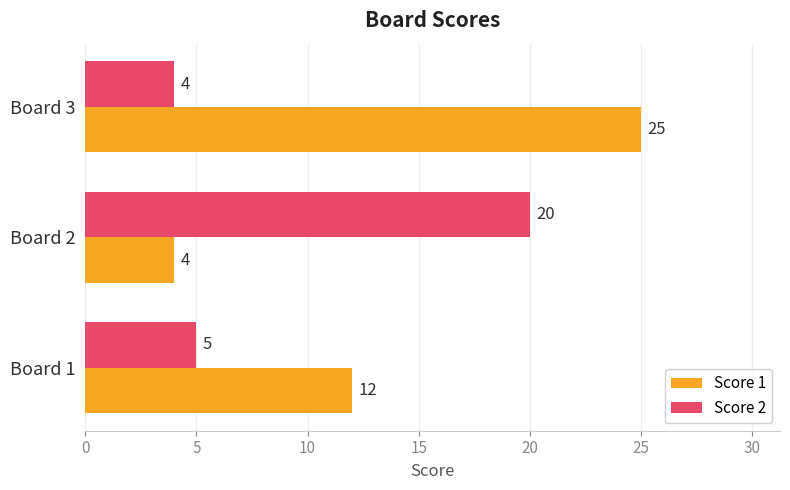

Which category has the lowest value in the Score 1 series?

Board 2